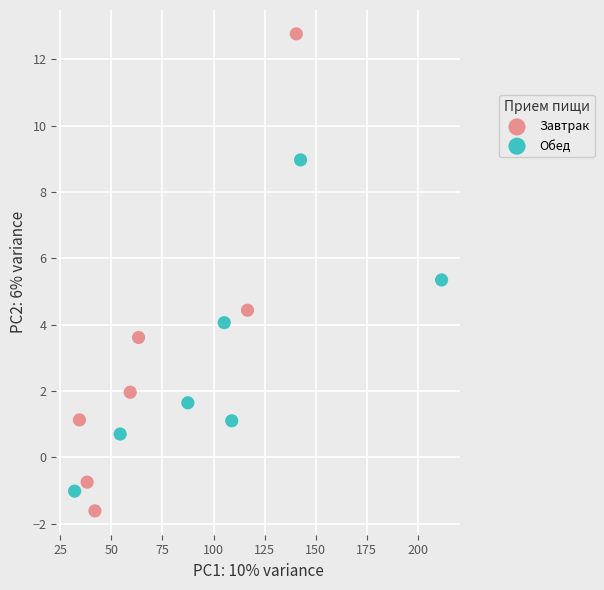

Which series contains the highest Y value?

Завтрак